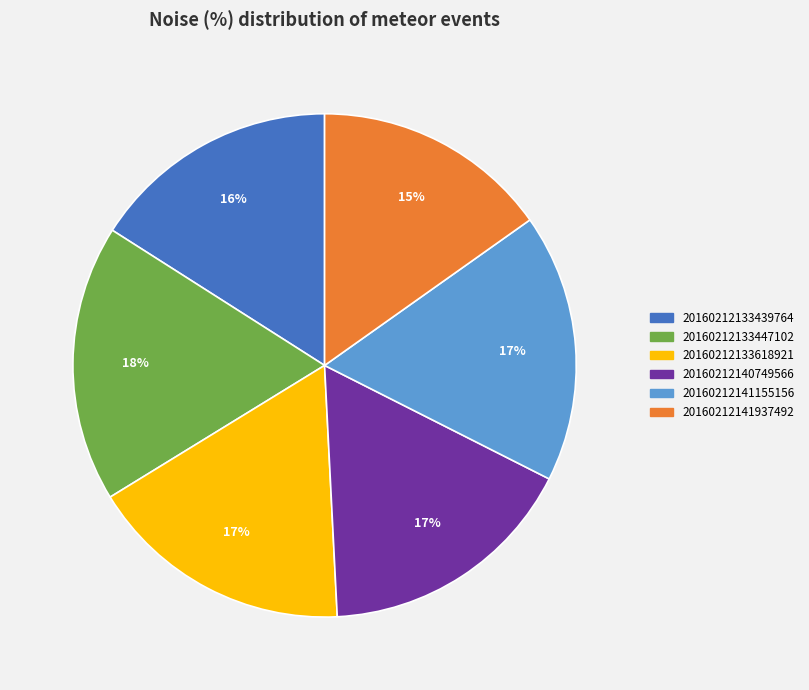

To the nearest percent, what is the difference between the largest and smallest slice percentages?

3%